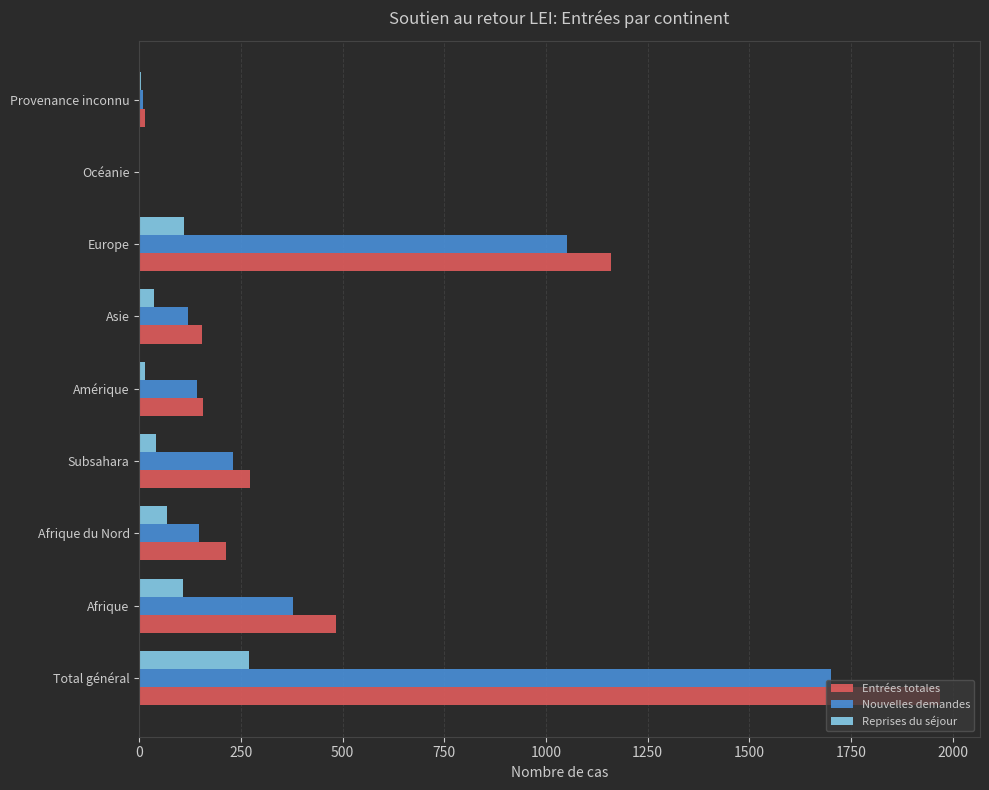

What is the total value across all series at Total général?

3938